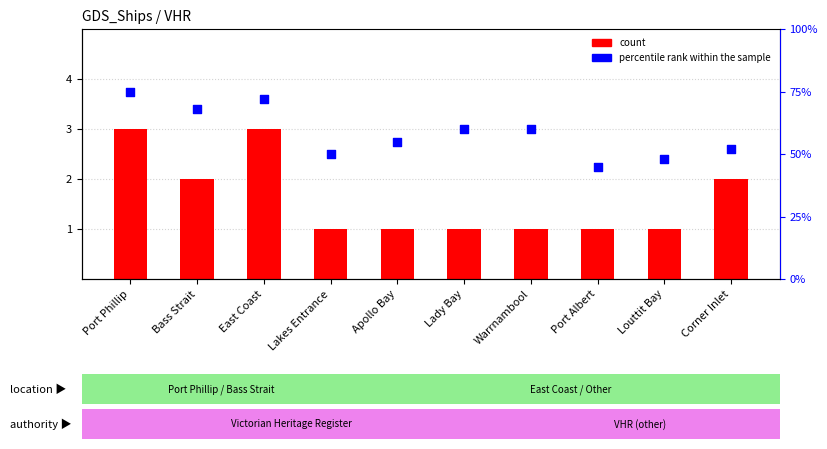

What are all the series names shown in the legend?

count, percentile rank within the sample